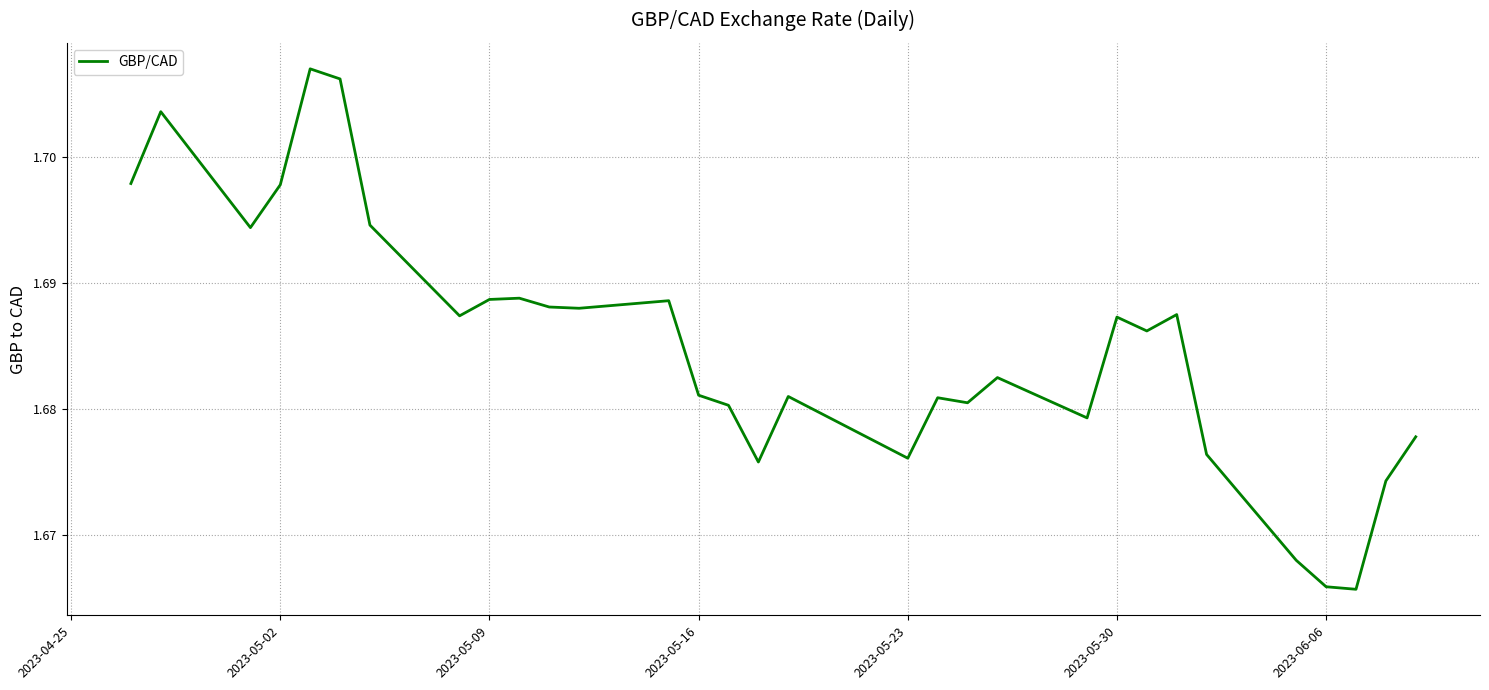

Is this an area chart (filled region under the line)?

No